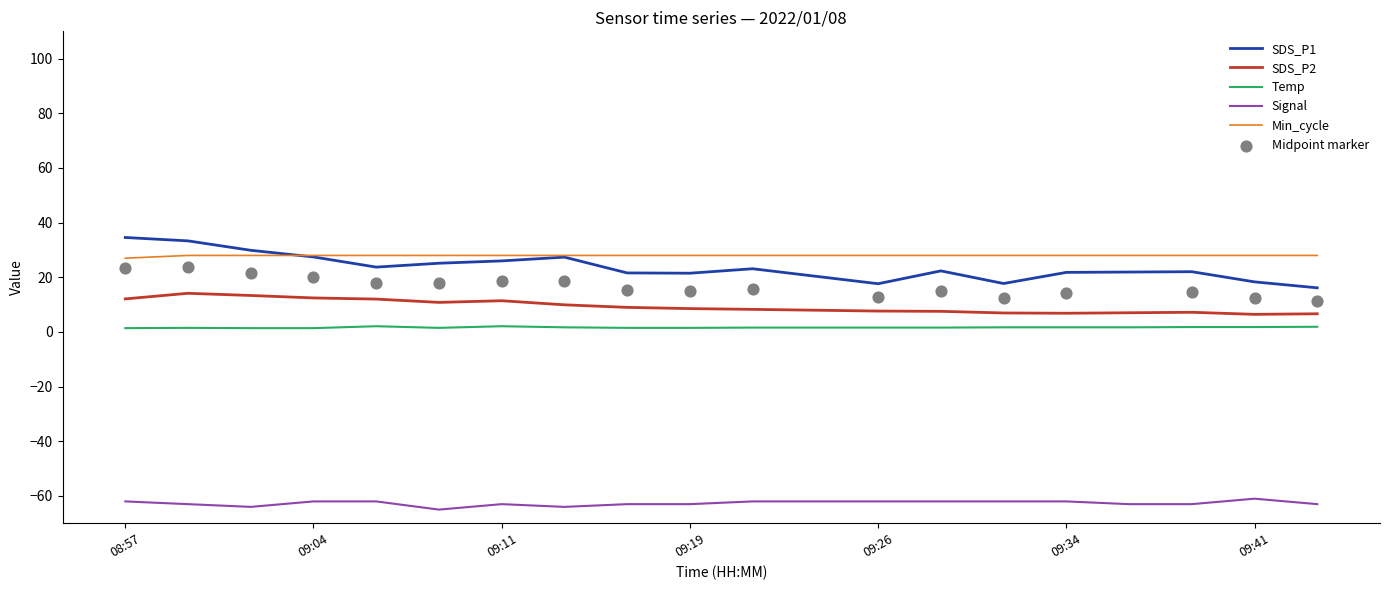

True or false: Temp and Signal cross at least once.

False